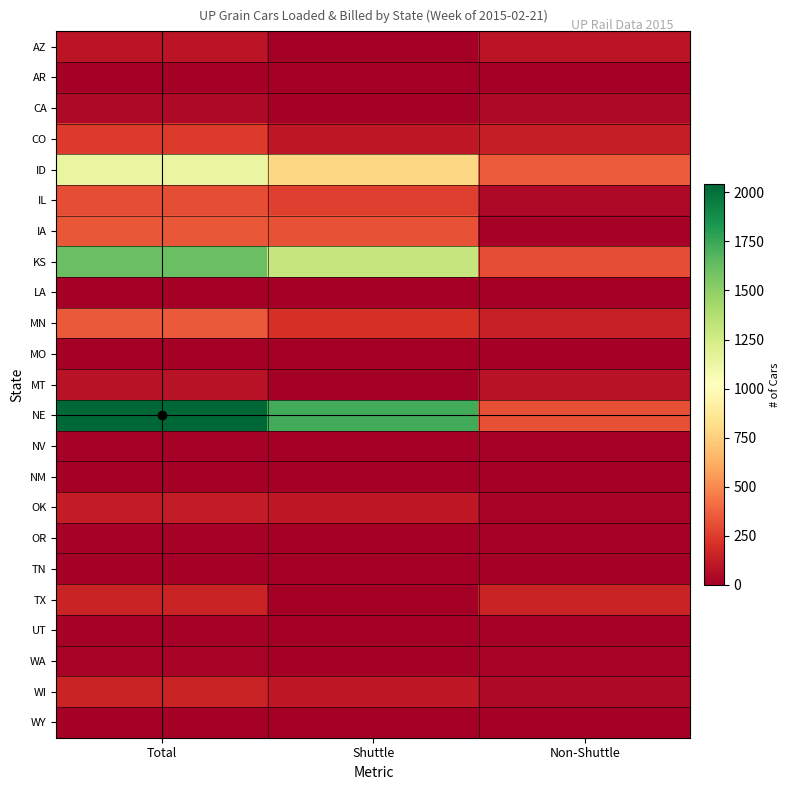

Rank the series at Shuttle from highest to lowest value.

NE, KS, ID, IA, IL, MN, CO, WI, OK, AZ, AR, CA, LA, MO, MT, NV, NM, OR, TN, TX, UT, WA, WY